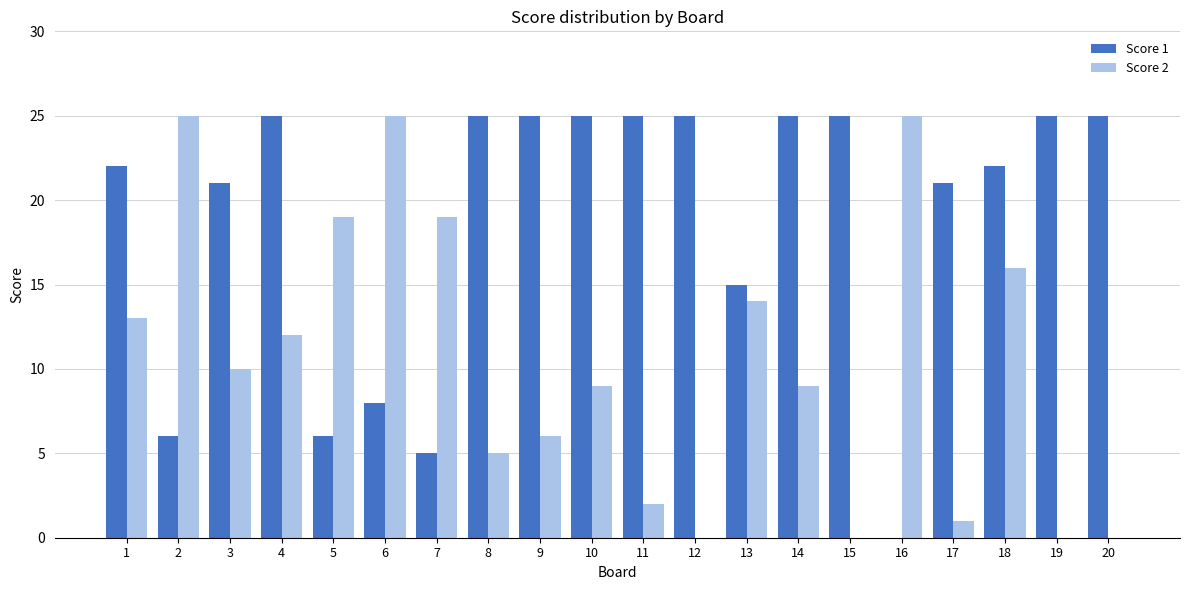

What is the approximate value of Score 1 at 5?

6